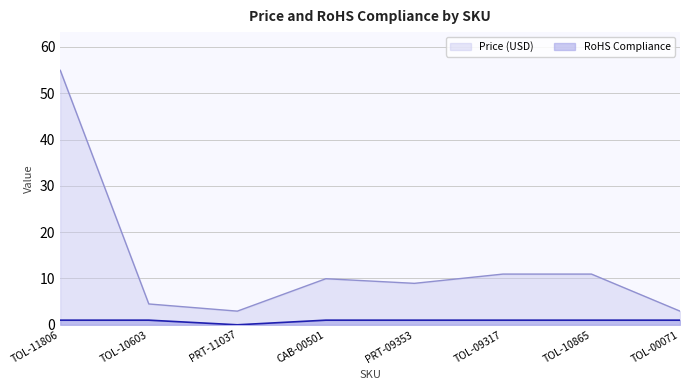

At which category is the sum across all series the highest?

TOL-11806